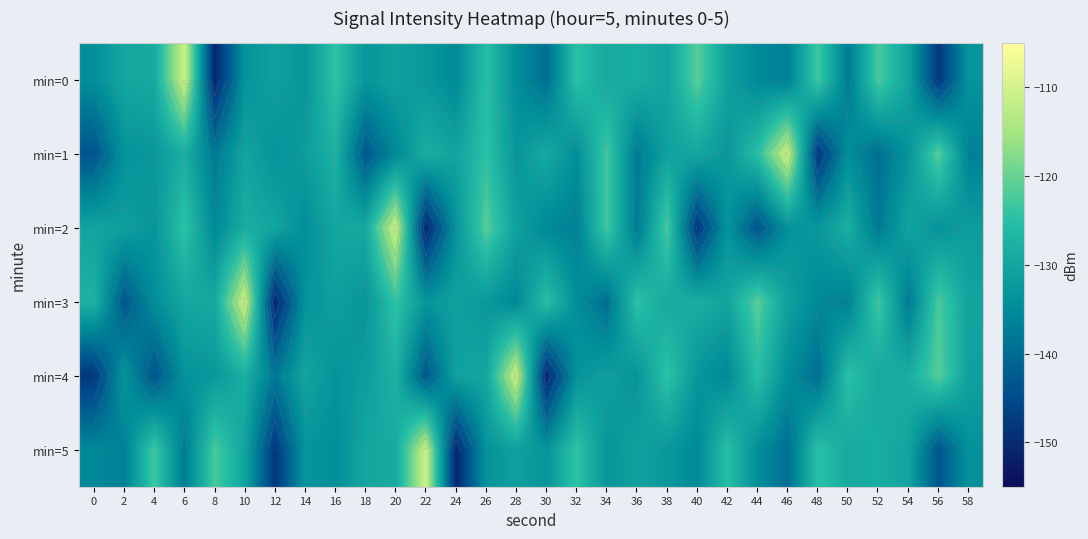

What is the total value across all series at 4?

-796.0